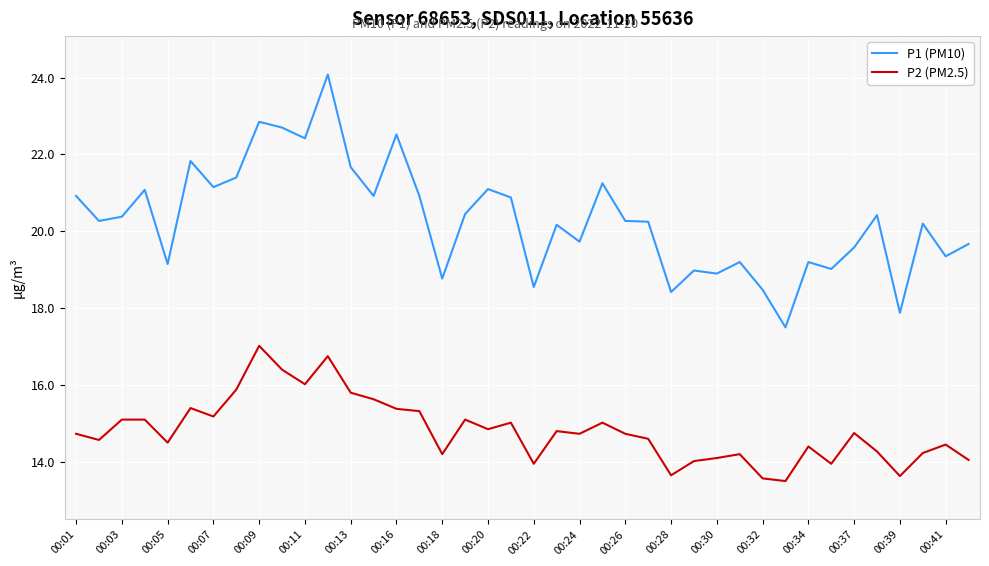

What is the difference between the maximum and minimum values in the P1 (PM10) series?

6.6